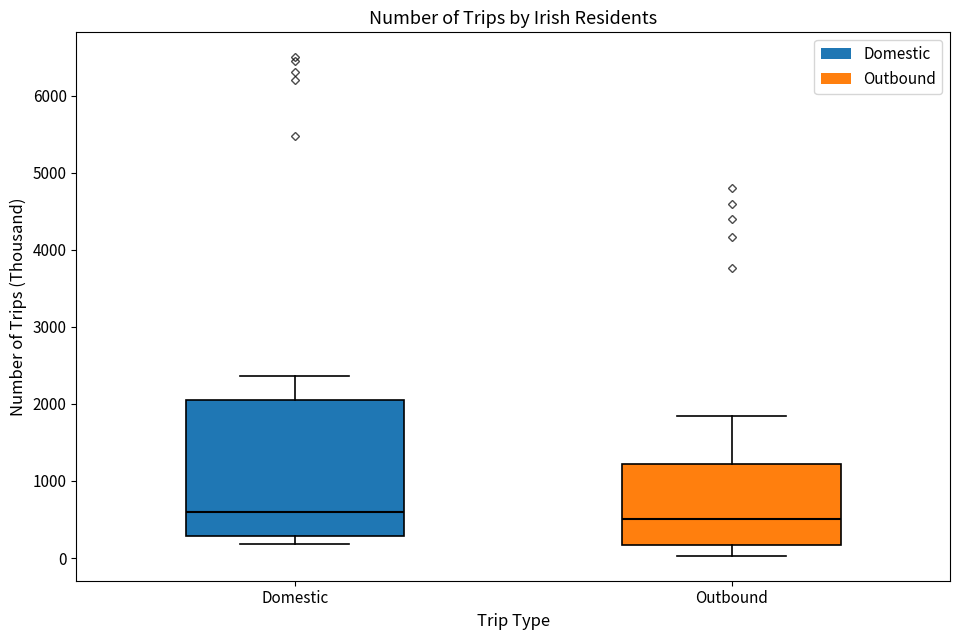

Comparing the boxes themselves (not the whiskers), which one is the tallest?

Domestic